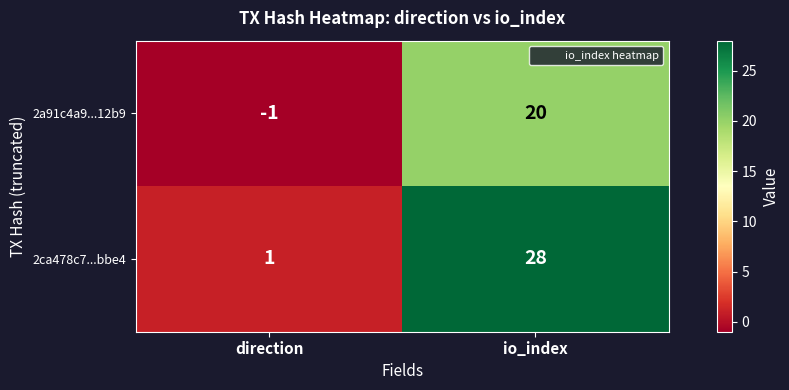

Which series has the largest total across all categories?

2ca478c7...bbe4